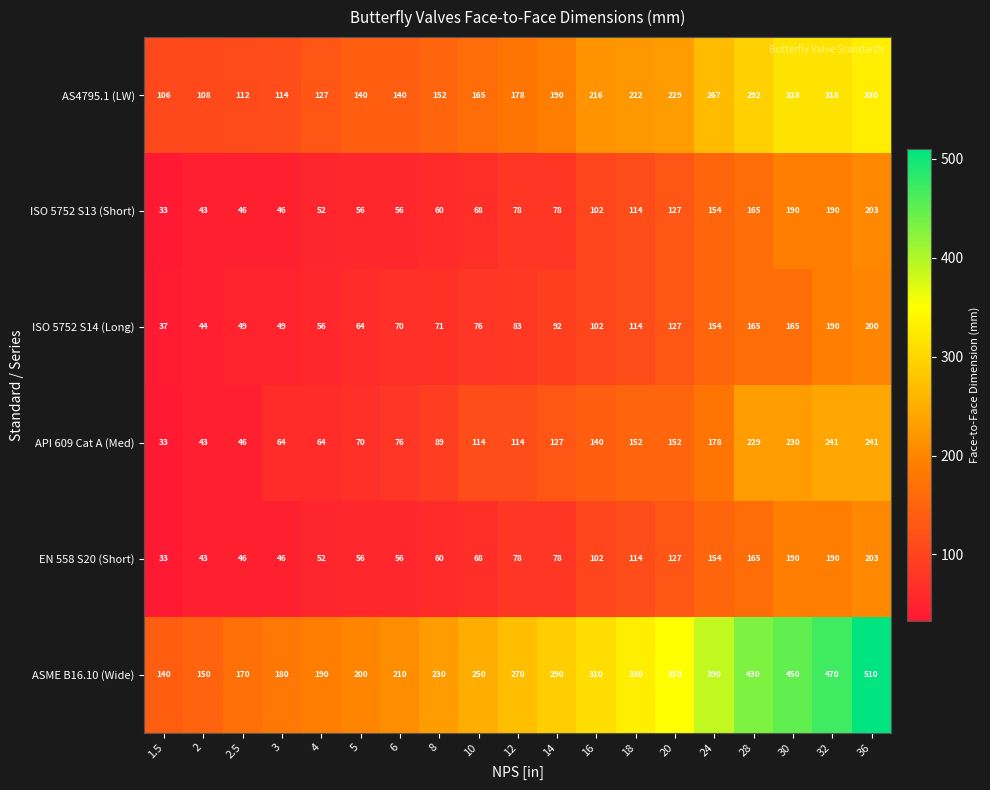

Which series has the widest spread of values?

ASME B16.10 (Wide)